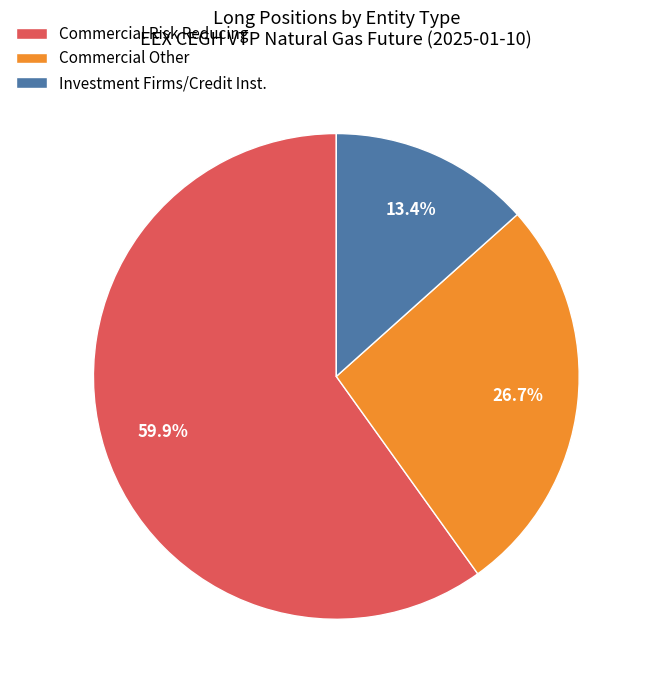

How many slices are in this pie chart?

3